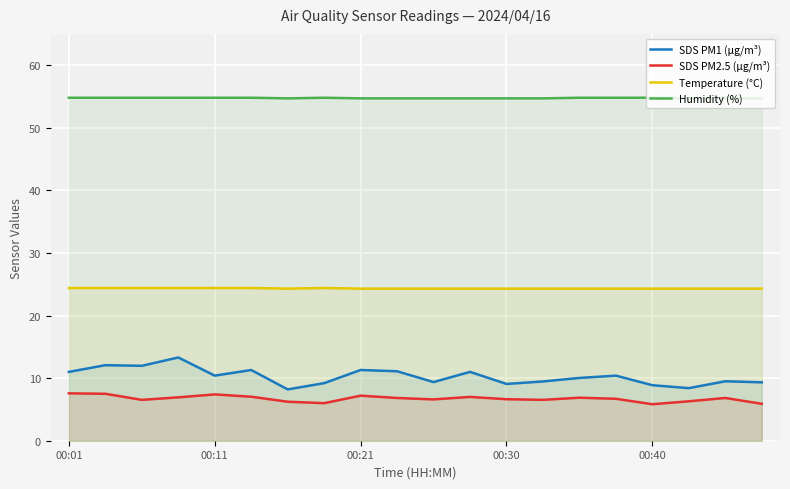

What is the maximum value for Humidity (%)?

54.8